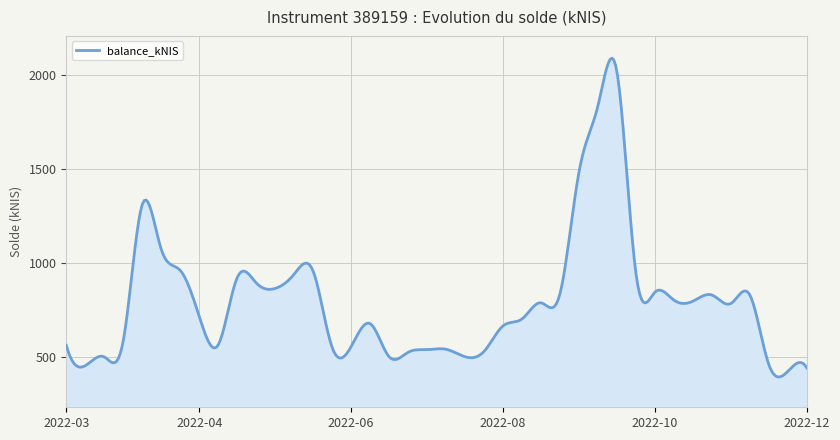

What is the greatest value displayed?

2091.7